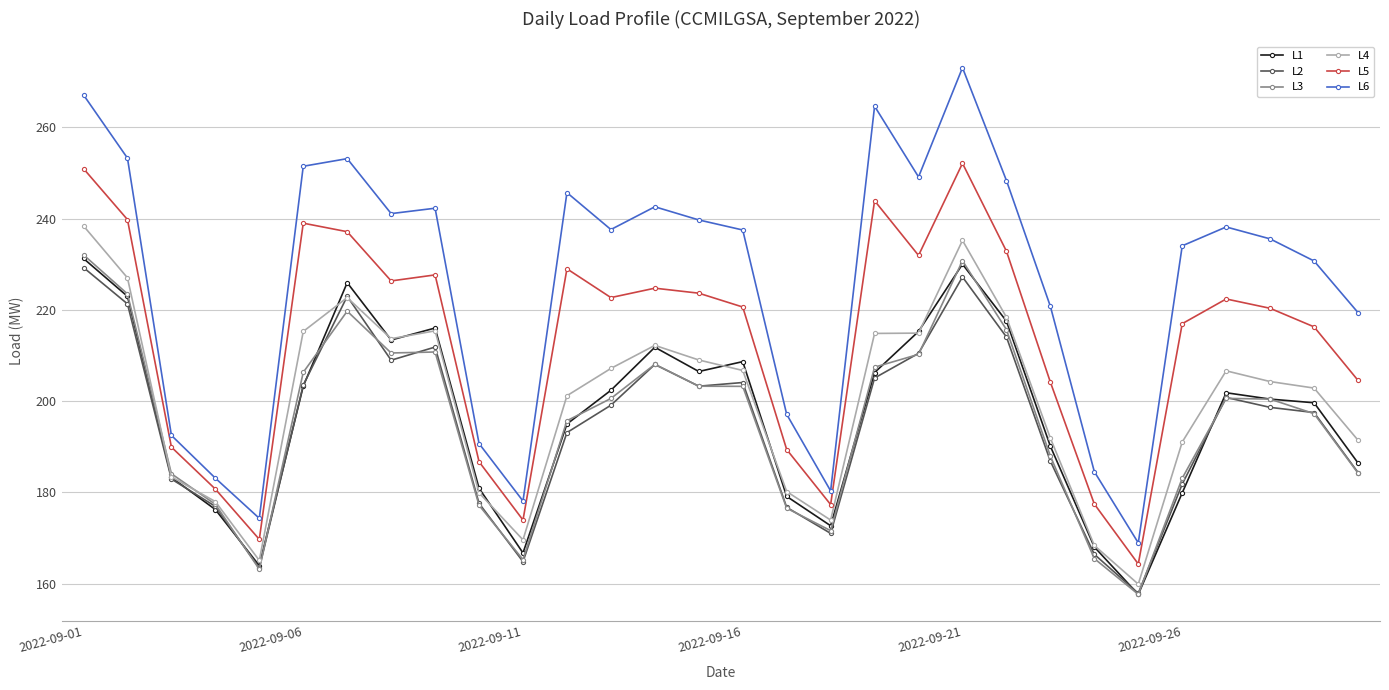

What is the value of the L6 point at the 24th from the left?

184.6